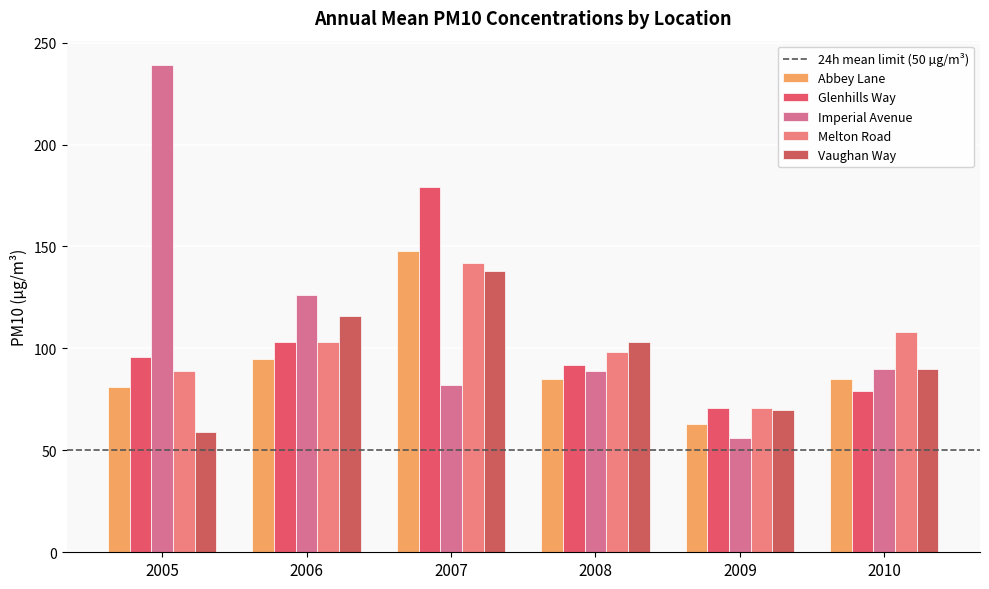

At 2009, list the series in order from smallest to largest.

Imperial Avenue, Abbey Lane, Vaughan Way, Glenhills Way, Melton Road